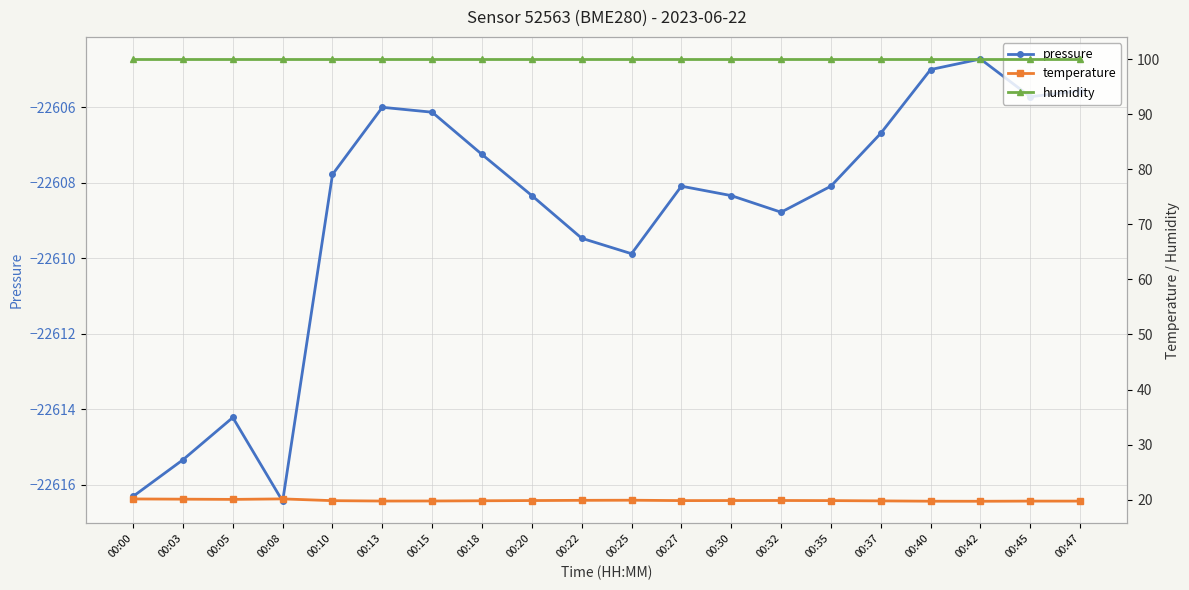

Reading left to right, what are all the values shown in this chart?

pressure: -22616.3	-22615.3	-22614.2	-22616.4	-22607.8	-22606.0	-22606.1	-22607.2	-22608.3	-22609.5	-22609.9	-22608.1	-22608.3	-22608.8	-22608.1	-22606.7	-22605.0	-22604.7	-22605.7	-22605.6
temperature: 20.1	20.1	20.1	20.1	19.8	19.8	19.8	19.8	19.9	19.9	19.9	19.8	19.9	19.9	19.8	19.8	19.7	19.7	19.8	19.8
humidity: 100.0	100.0	100.0	100.0	100.0	100.0	100.0	100.0	100.0	100.0	100.0	100.0	100.0	100.0	100.0	100.0	100.0	100.0	100.0	100.0